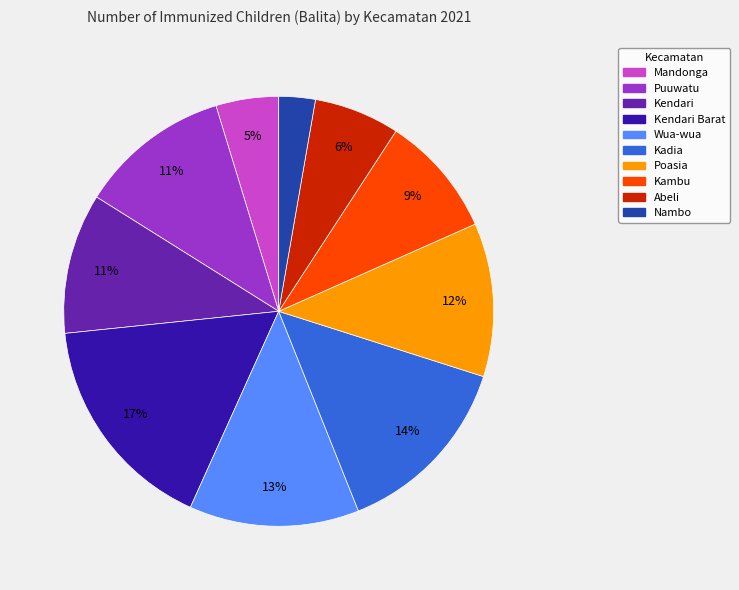

Is there a majority slice in this chart?

No